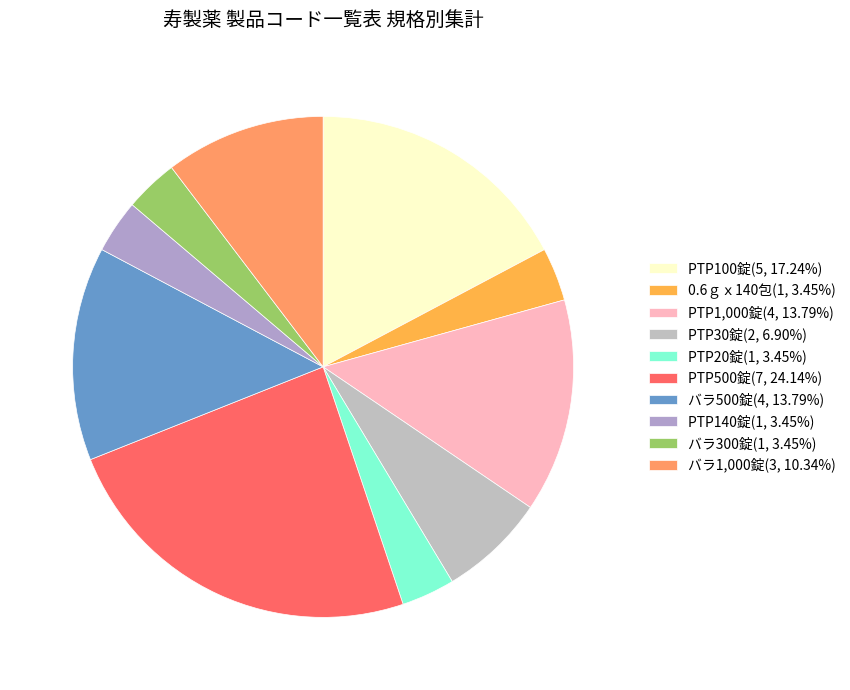

Which slice is the smallest?

0.6ｇｘ140包